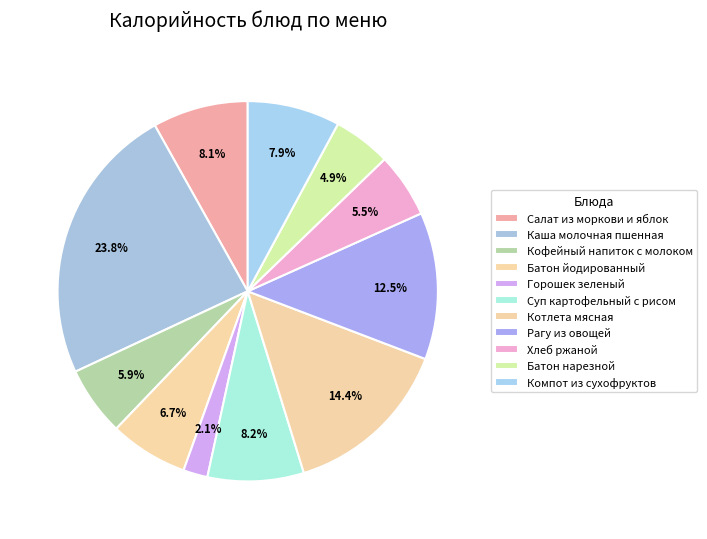

What is the change in value from Каша молочная пшенная to Компот из сухофруктов?

-170.2